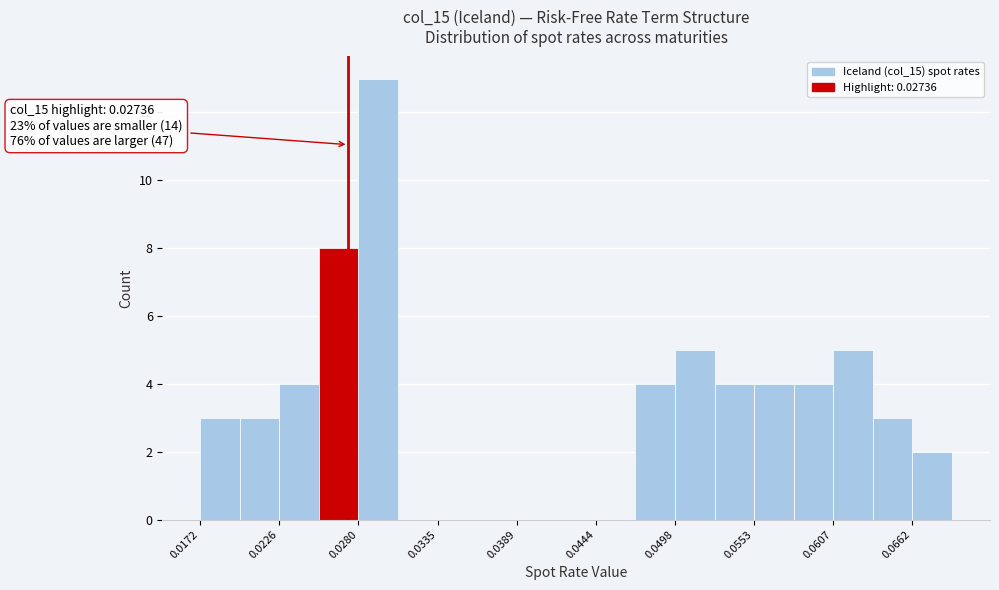

Around what value on the x-axis is the tallest bar? Give the approximate position of its centre, as read against the axis.

0.029